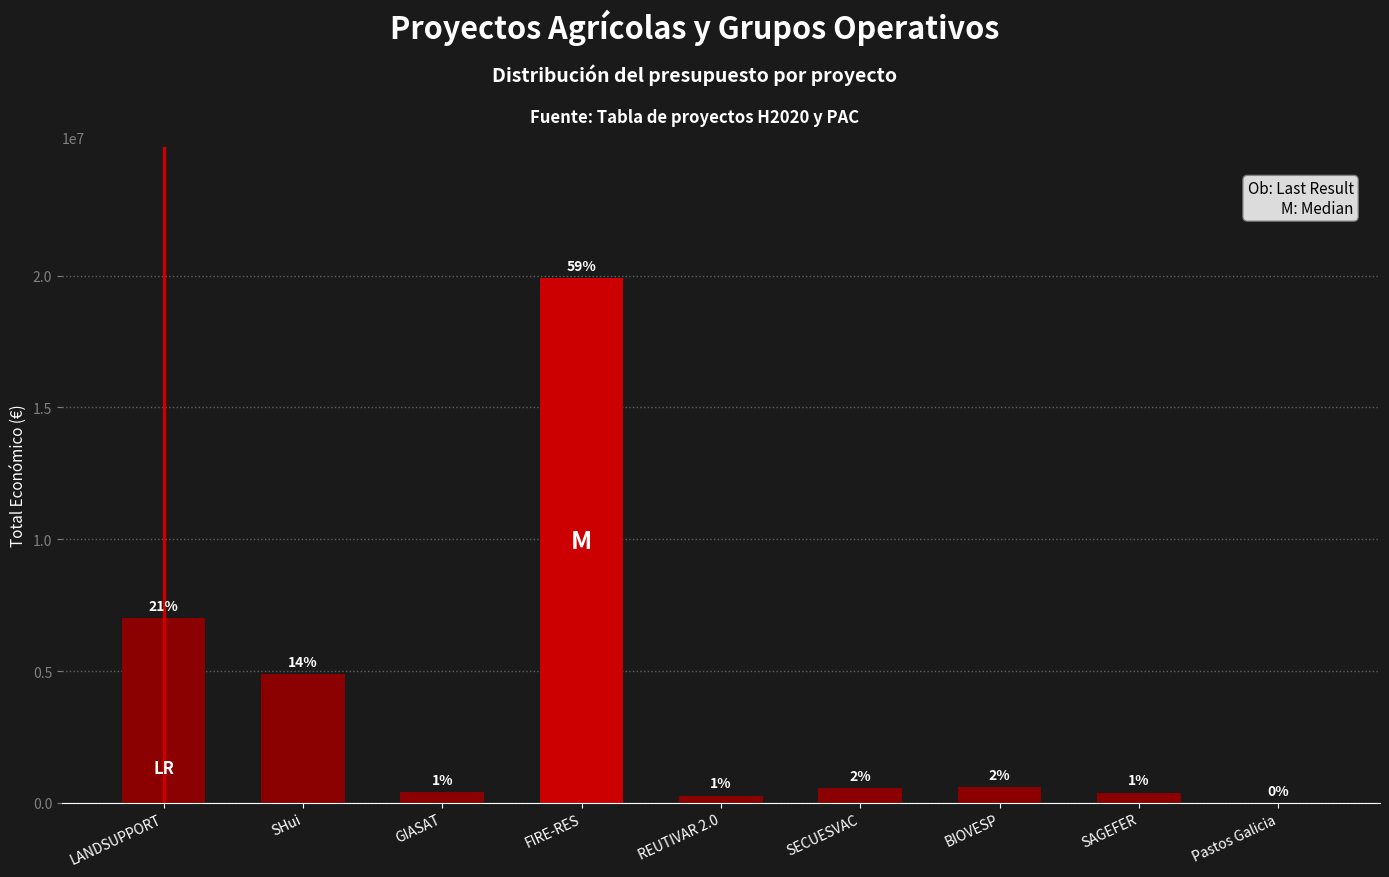

Approximately how many times larger is the value at FIRE-RES compared to SECUESVAC?

36.2